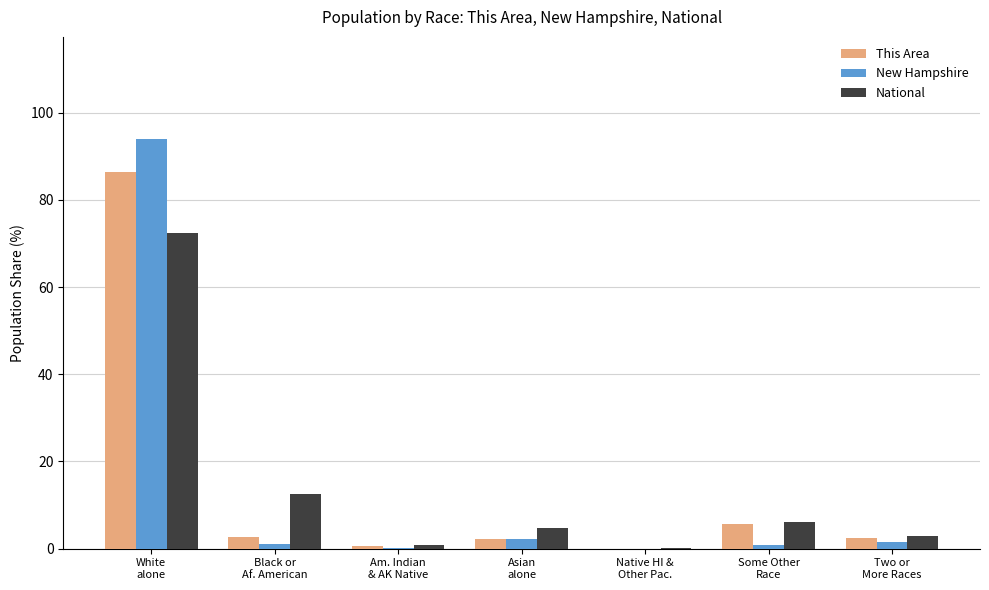

What is the highest value of the New Hampshire series?

93.9